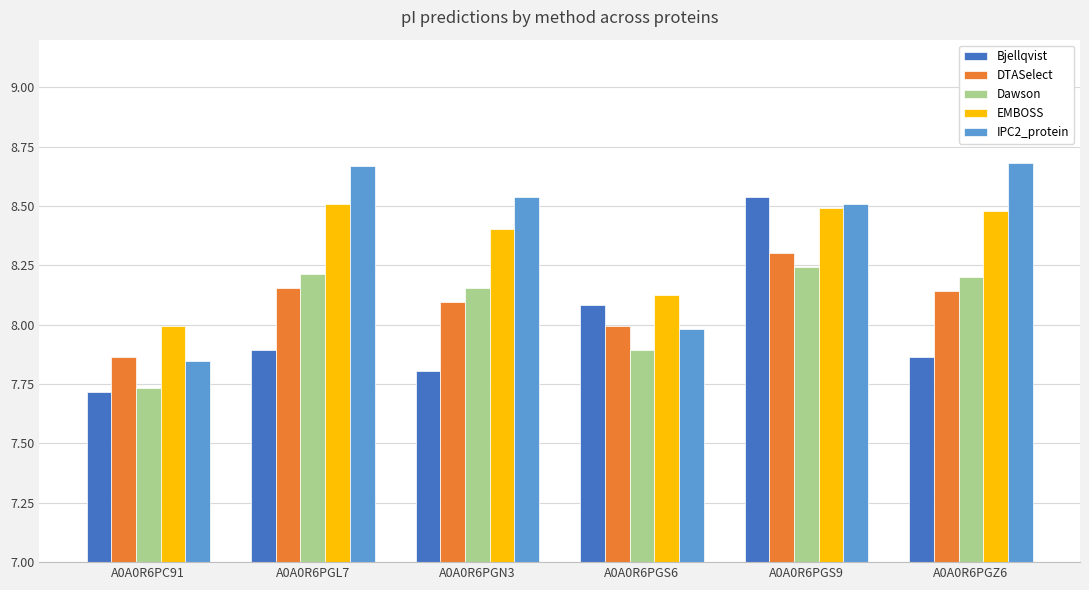

Is it true that DTASelect equals 5.0 at A0A0R6PC91?

False